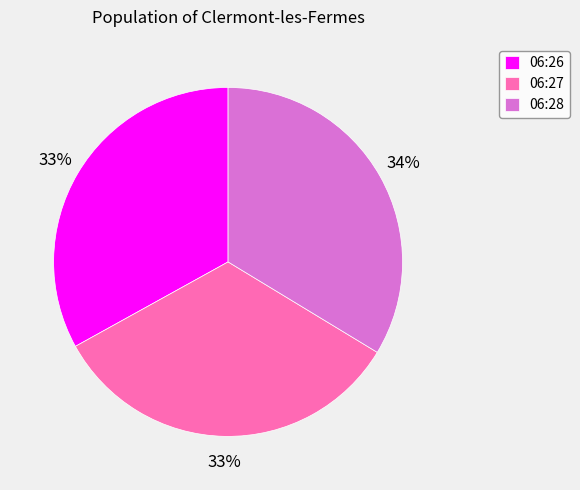

Is there any slice that represents more than half of the pie?

No